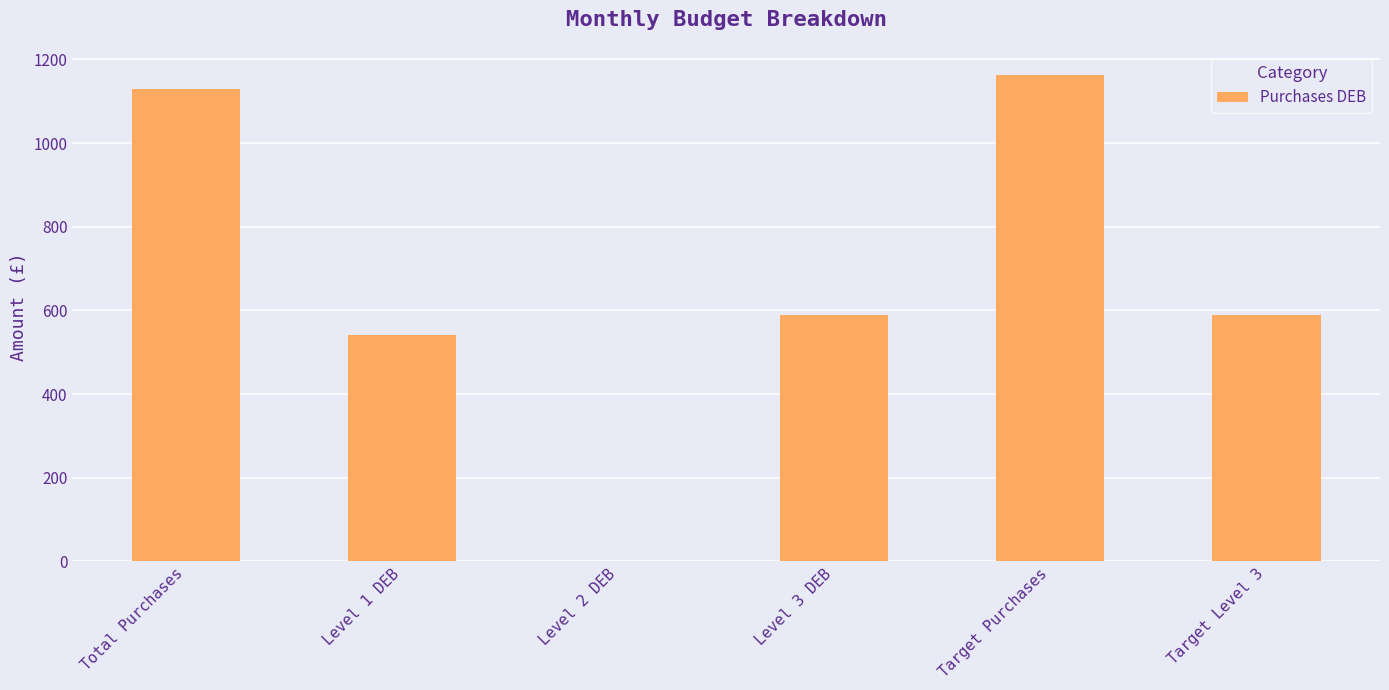

What is the change in value from Level 3 DEB to Target Purchases?

+573.3